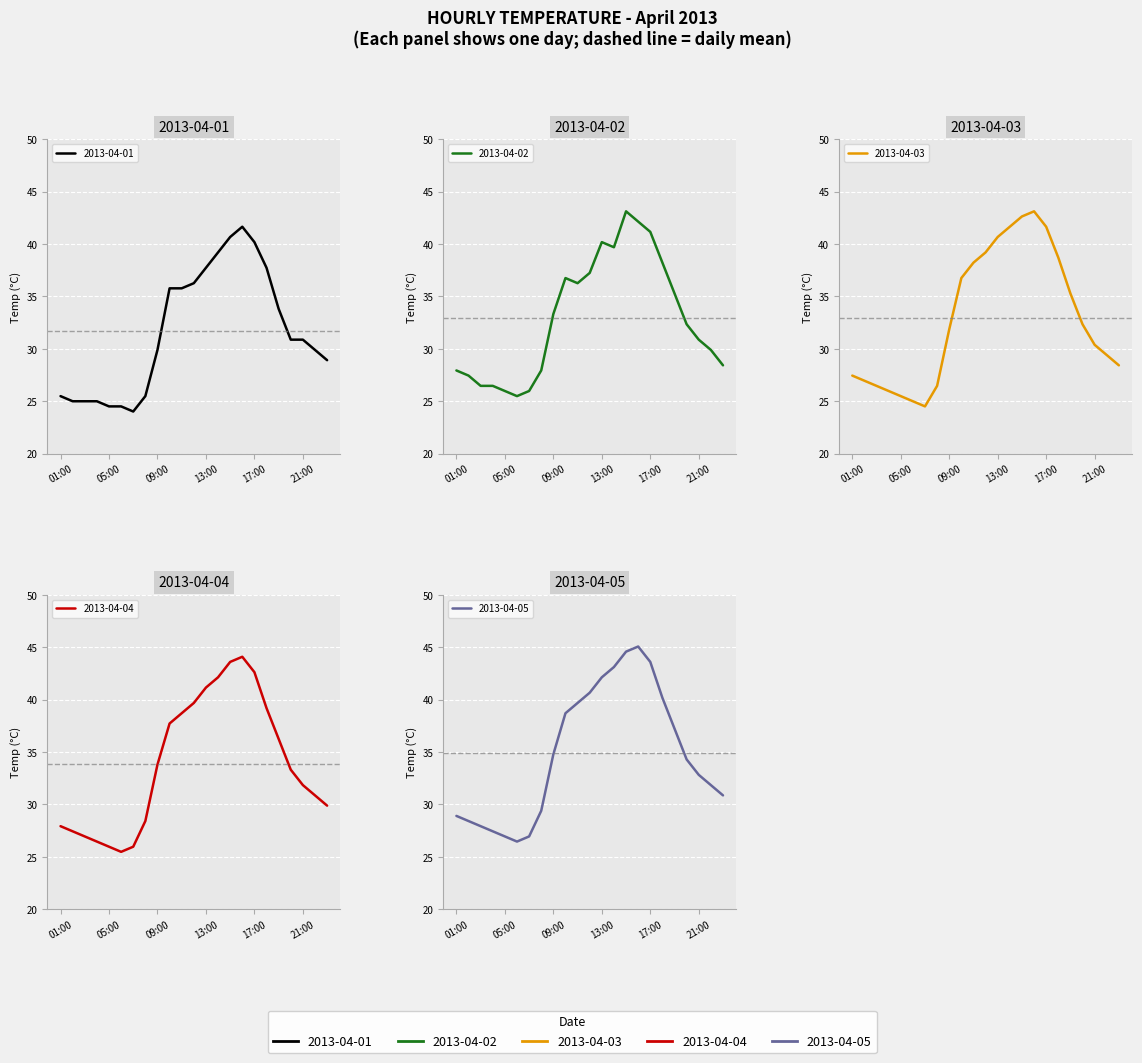

Reading right to left, extract all data points from this chart.

2013-04-01: 23:00=28.9	22:00=29.9	21:00=30.9	20:00=30.9	19:00=33.8	18:00=37.7	17:00=40.2	16:00=41.6	15:00=40.7	14:00=39.2	13:00=37.7	12:00=36.3	11:00=35.8	10:00=35.8	09:00=29.9	08:00=25.5	07:00=24.0	06:00=24.5	05:00=24.5	04:00=25.0	03:00=25.0	02:00=25.0	01:00=25.5
2013-04-02: 23:00=28.4	22:00=29.9	21:00=30.9	20:00=32.3	19:00=35.3	18:00=38.2	17:00=41.2	16:00=42.1	15:00=43.1	14:00=39.7	13:00=40.2	12:00=37.2	11:00=36.3	10:00=36.8	09:00=33.3	08:00=27.9	07:00=26.0	06:00=25.5	05:00=26.0	04:00=26.5	03:00=26.5	02:00=27.4	01:00=27.9
2013-04-03: 23:00=28.4	22:00=29.4	21:00=30.4	20:00=32.3	19:00=35.3	18:00=38.7	17:00=41.6	16:00=43.1	15:00=42.6	14:00=41.6	13:00=40.7	12:00=39.2	11:00=38.2	10:00=36.8	09:00=31.9	08:00=26.5	07:00=24.5	06:00=25.0	05:00=25.5	04:00=26.0	03:00=26.5	02:00=26.9	01:00=27.4
2013-04-04: 23:00=29.9	22:00=30.9	21:00=31.9	20:00=33.3	19:00=36.3	18:00=39.2	17:00=42.6	16:00=44.1	15:00=43.6	14:00=42.1	13:00=41.2	12:00=39.7	11:00=38.7	10:00=37.7	09:00=33.8	08:00=28.4	07:00=26.0	06:00=25.5	05:00=26.0	04:00=26.5	03:00=26.9	02:00=27.4	01:00=27.9
2013-04-05: 23:00=30.9	22:00=31.9	21:00=32.8	20:00=34.3	19:00=37.2	18:00=40.2	17:00=43.6	16:00=45.1	15:00=44.6	14:00=43.1	13:00=42.1	12:00=40.7	11:00=39.7	10:00=38.7	09:00=34.8	08:00=29.4	07:00=26.9	06:00=26.5	05:00=26.9	04:00=27.4	03:00=27.9	02:00=28.4	01:00=28.9